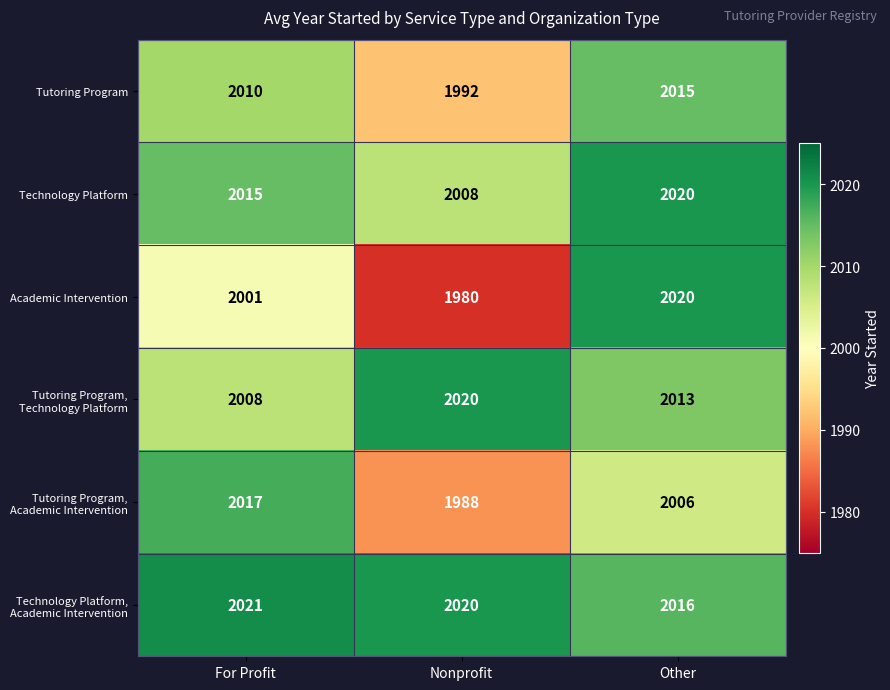

Count the number of categories in the chart.

3